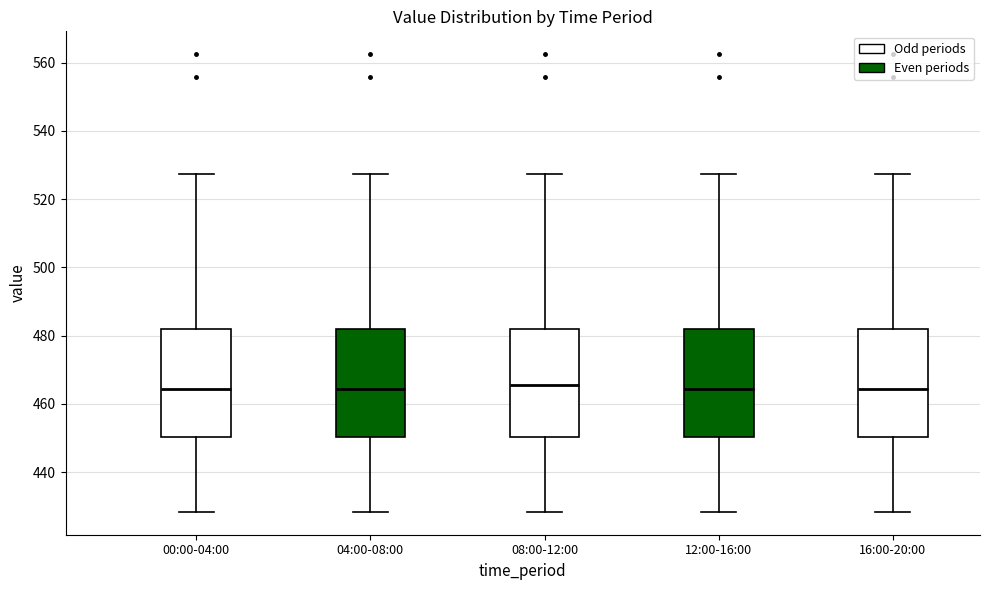

Where does the upper whisker of the box for 04:00-08:00 end on the y-axis? The values are not printed on the chart, so give them approximately, as read against the axis.

528